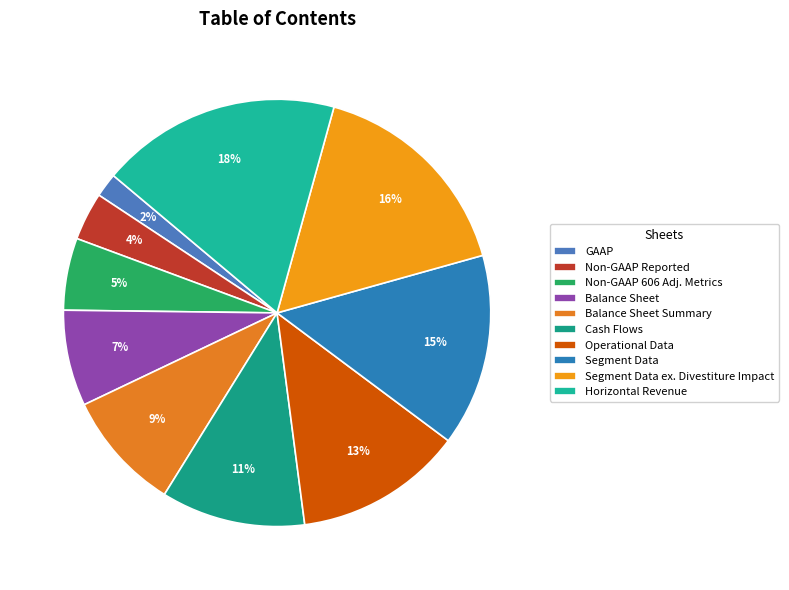

To the nearest percent, what percentage of the pie is Cash Flows?

11%